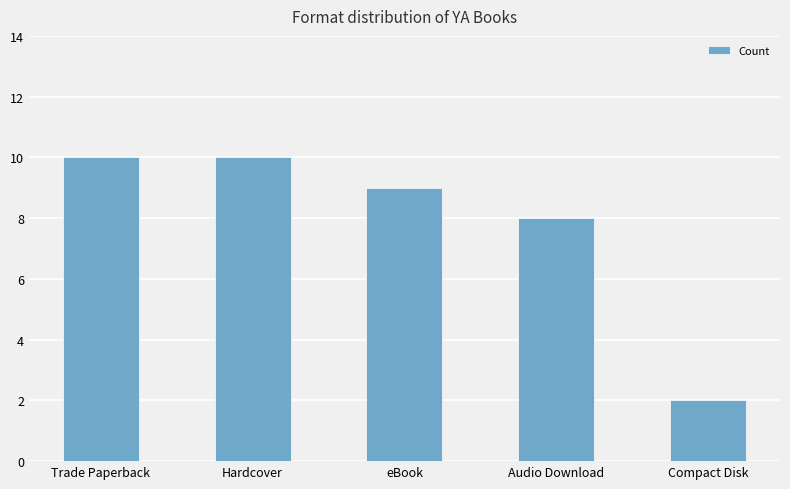

Does the chart contain any negative values?

No